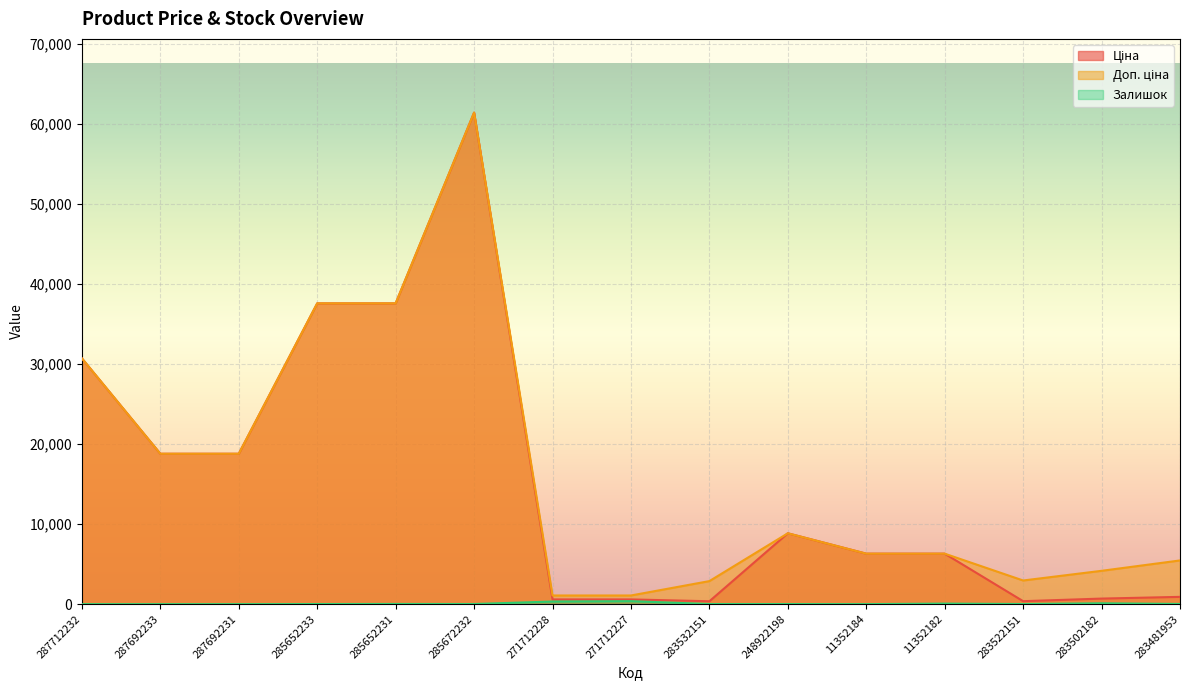

Where is Ціна nearest to the value 30897?

287712232